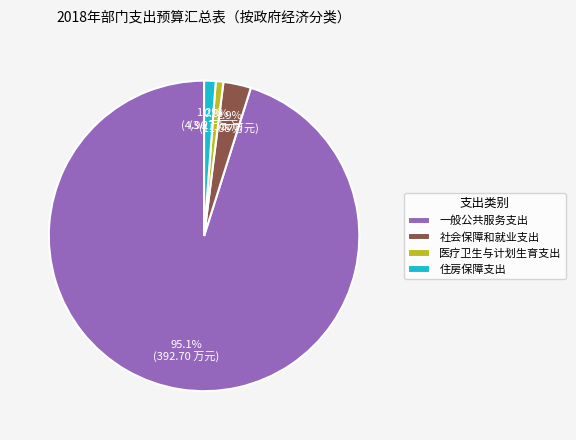

Which slice is the largest?

一般公共服务支出